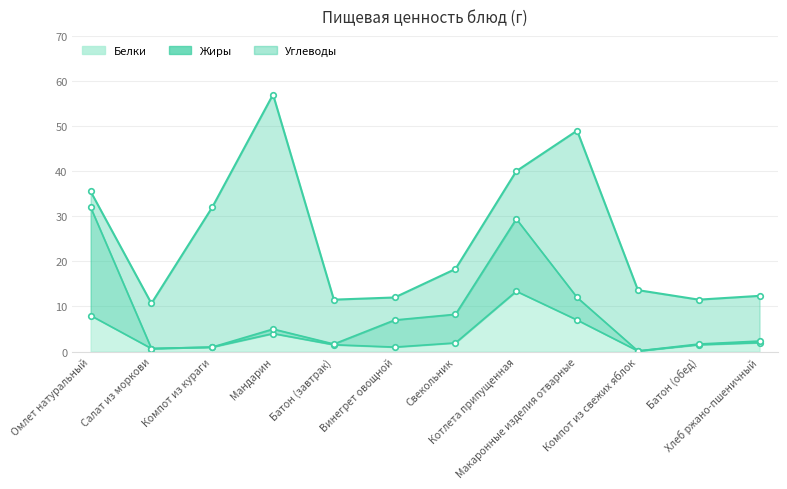

What is the total value across all series at Хлеб ржано-пшеничный?

12.4